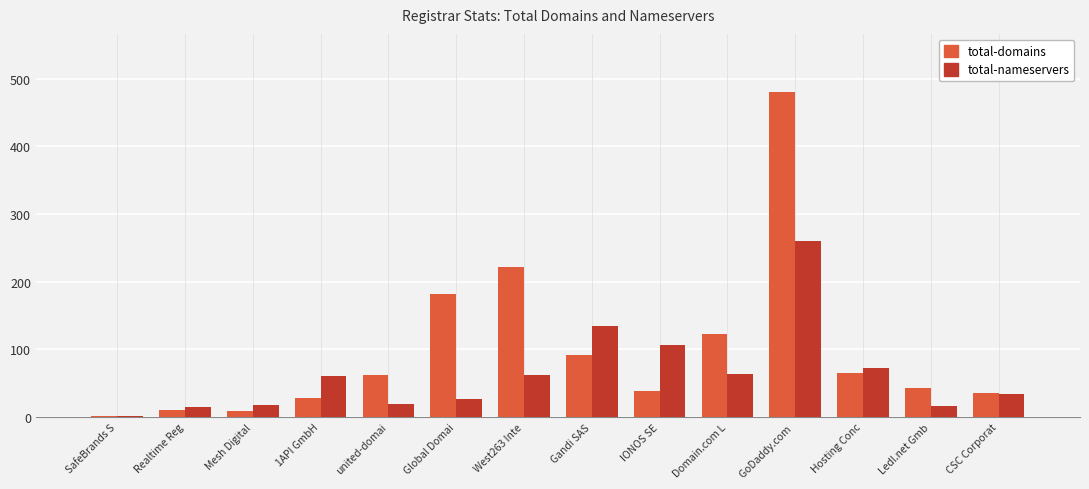

What is the highest value of the total-nameservers series?

260